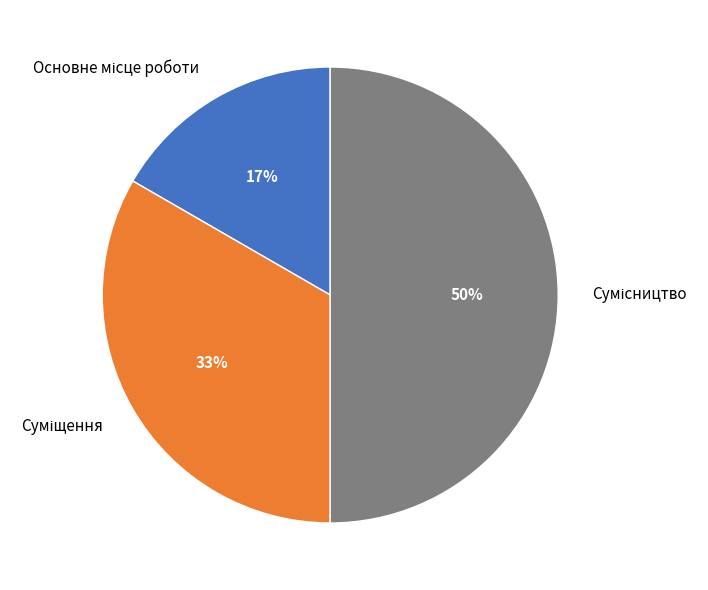

Count the number of slices in the pie.

3